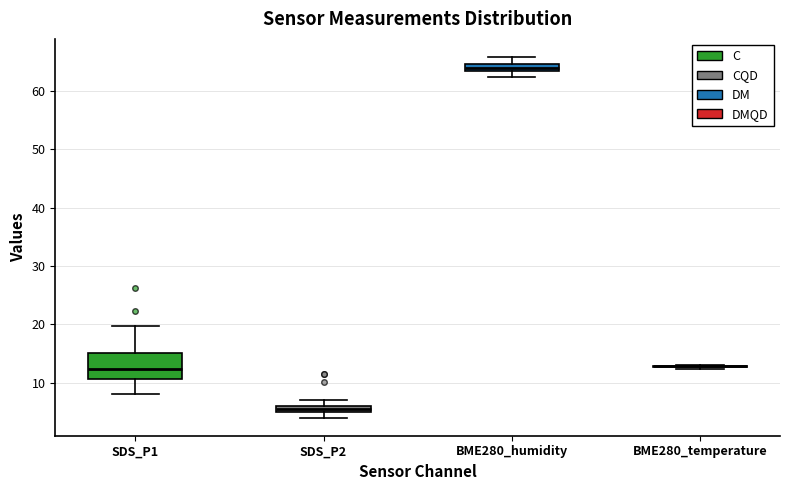

Which box is the tallest, from its lower edge to its upper edge?

SDS_P1